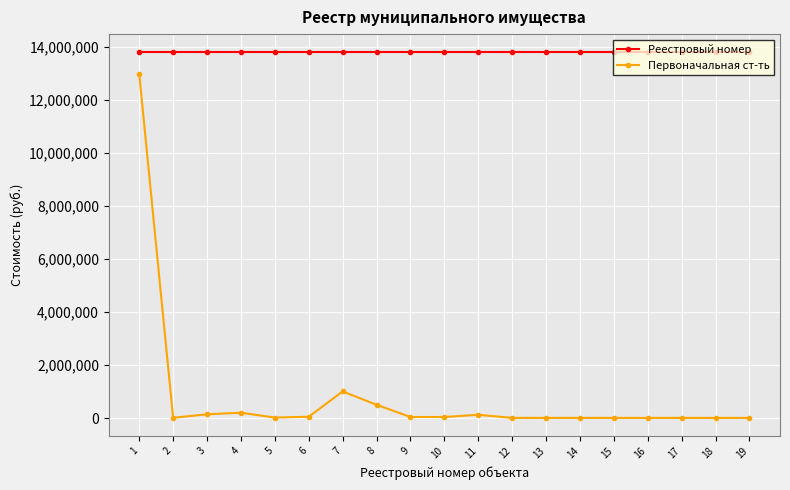

How many lines are shown in the chart?

2